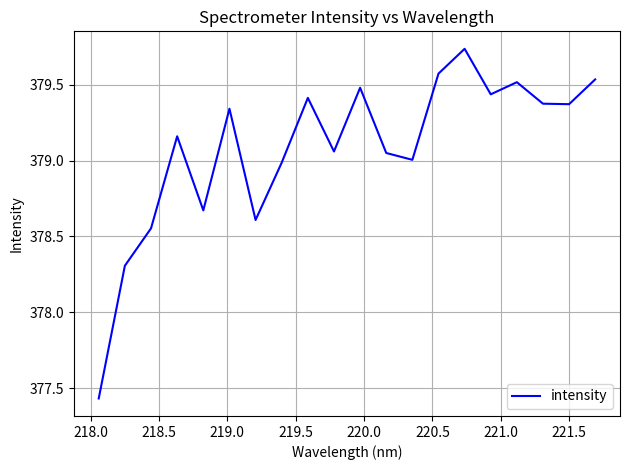

Reading left to right, what are all the values shown in this chart?

377.4	378.3	378.6	379.2	378.7	379.3	378.6	379.0	379.4	379.1	379.5	379.1	379.0	379.6	379.7	379.4	379.5	379.4	379.4	379.5